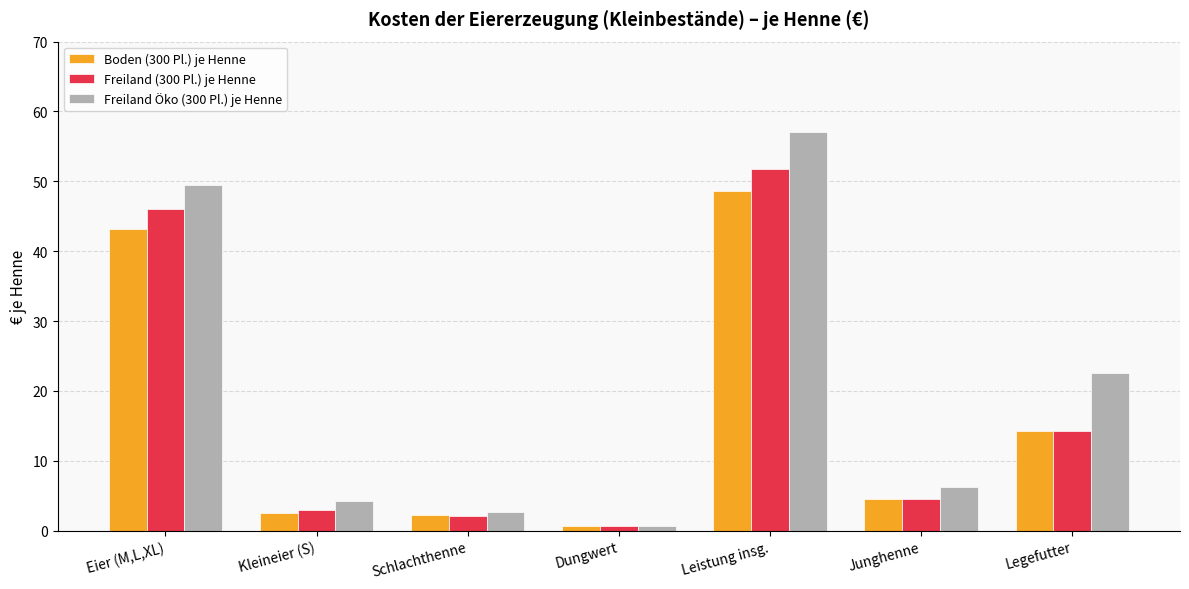

The Boden (300 Pl.) je Henne series shows 7.4 at Junghenne. True or false?

False